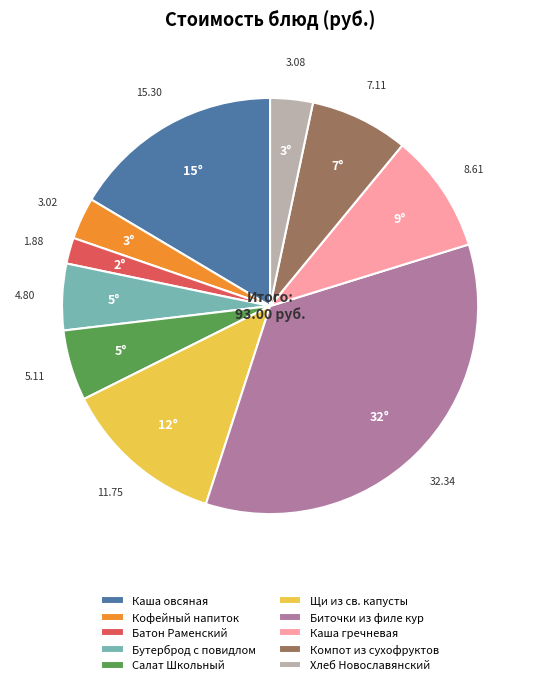

Approximately how many times larger is the value at Каша овсяная compared to Салат Школьный?

3.0